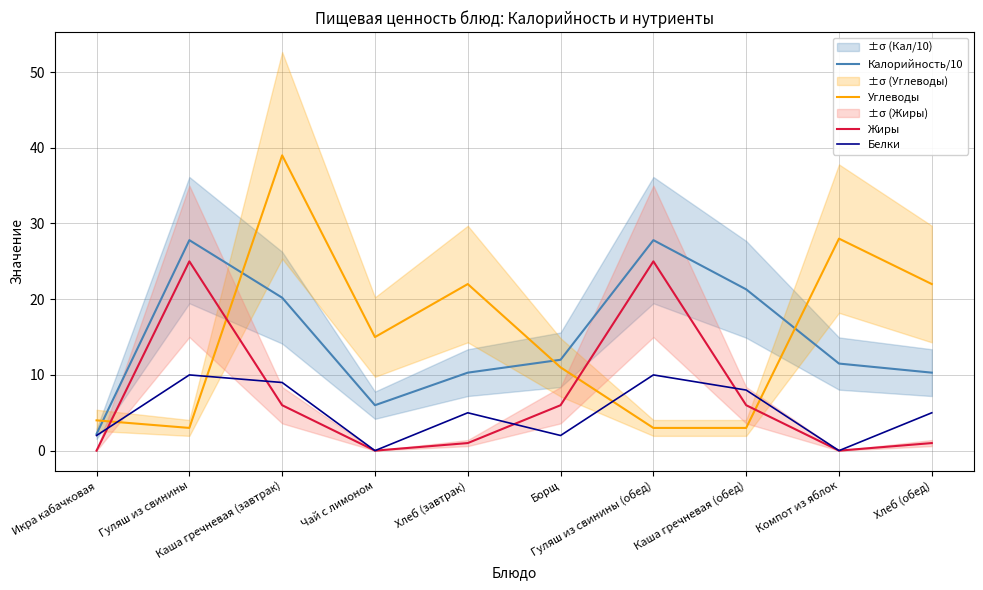

The value of Жиры at Икра кабачковая is 13.9. True or false?

False